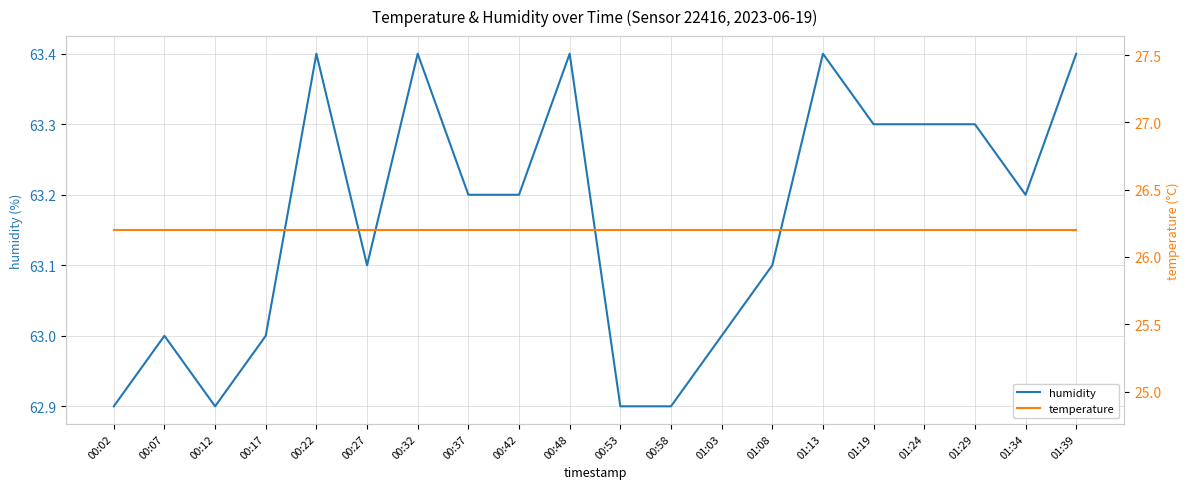

At which label does humidity first exceed 63?

00:22